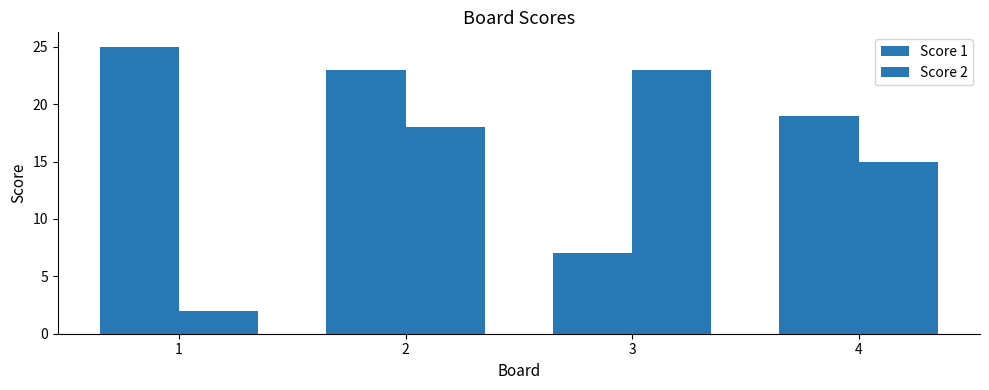

Are the bars grouped side by side (vs. stacked)?

Yes